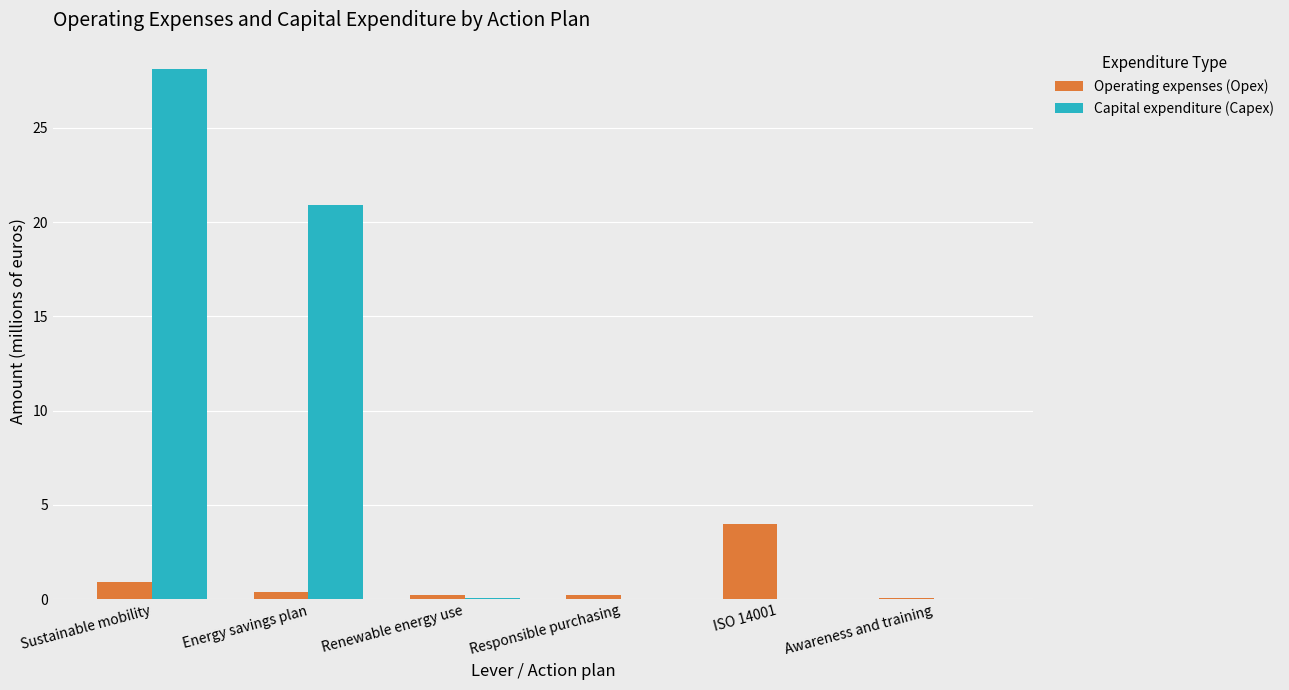

Count the number of categories in the chart.

6